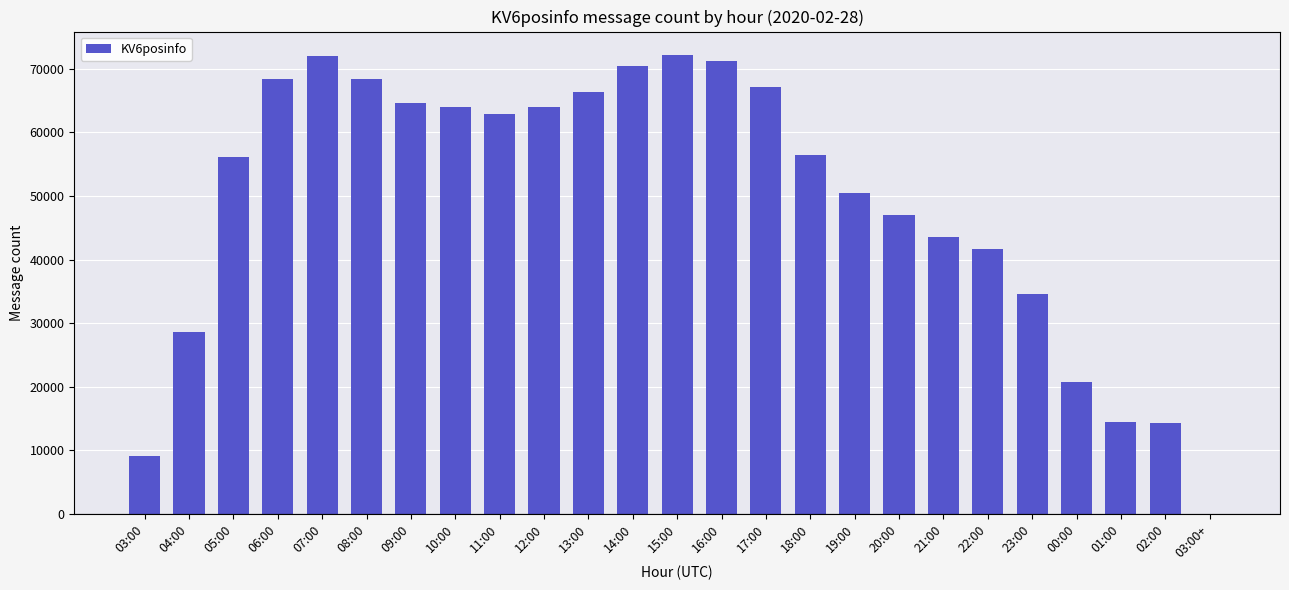

True or false: the data shows 41744 at 14:00.

False